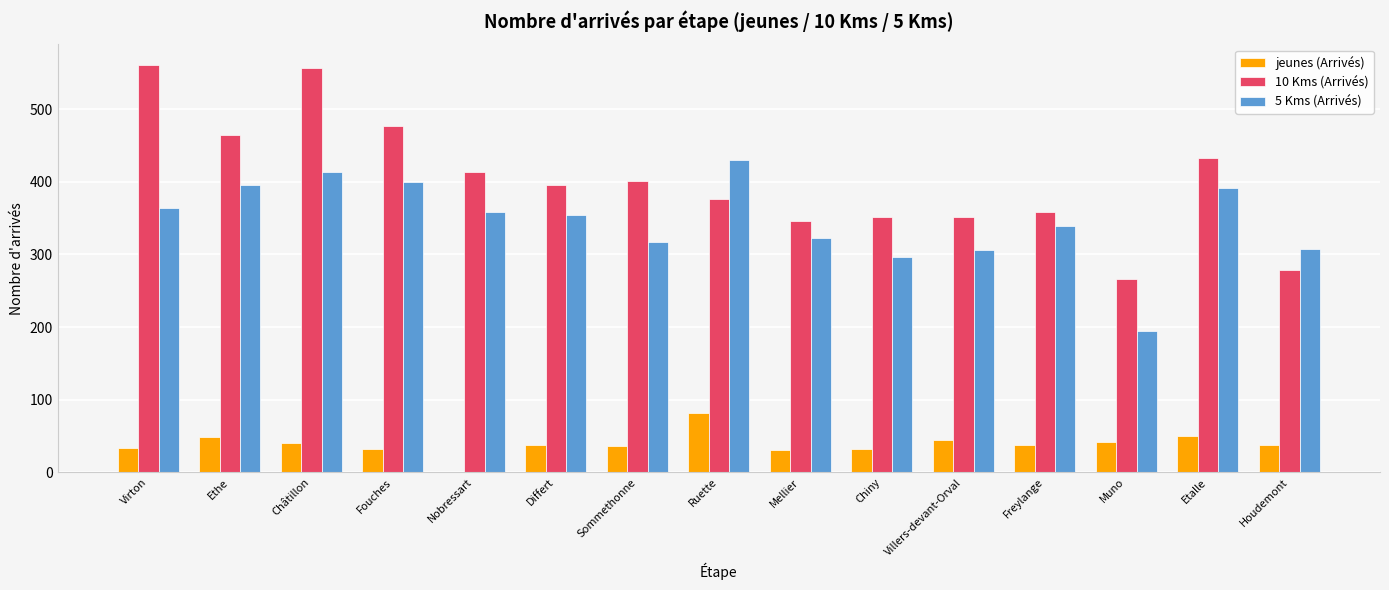

Does the chart contain stacked bars?

No